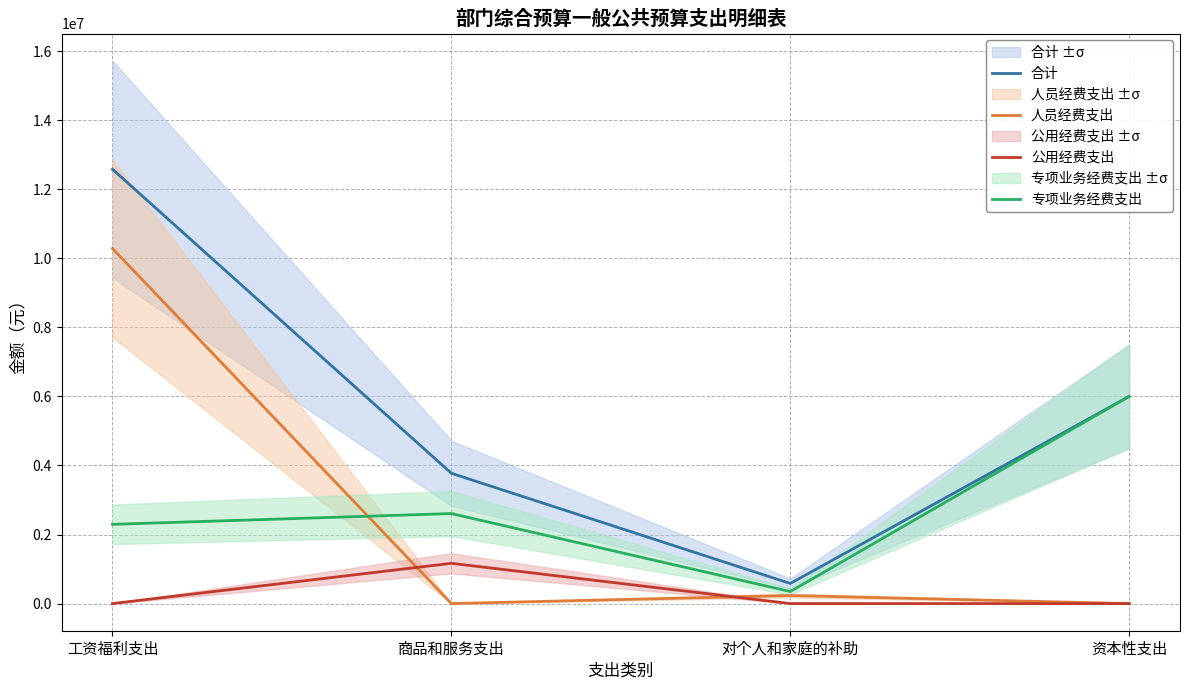

True or false: 合计 and 公用经费支出 cross at least once.

False